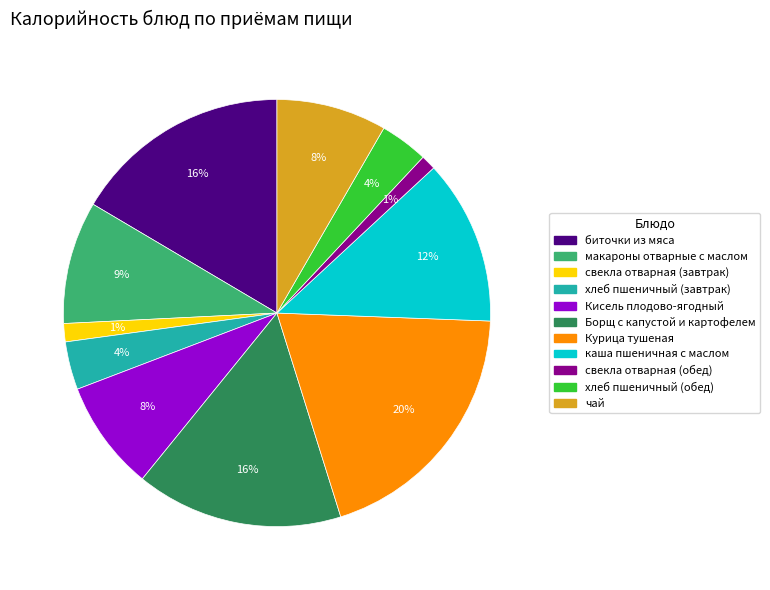

How many slices are in this pie chart?

11